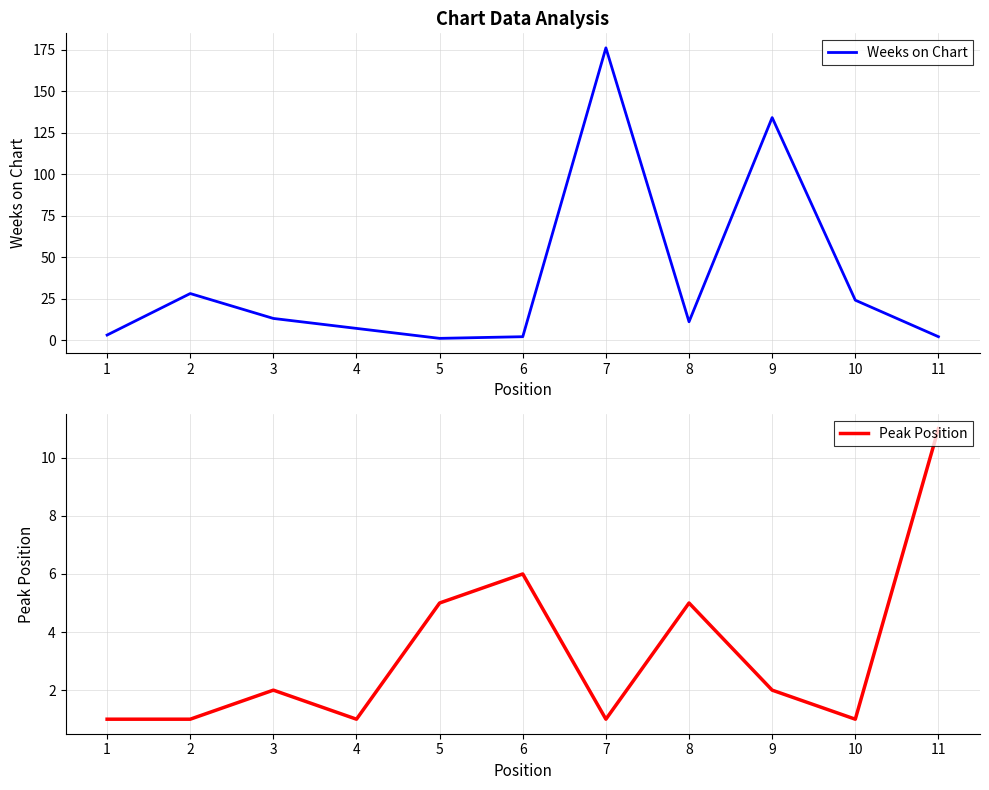

How many interior local valleys does the Weeks on Chart series have?

2